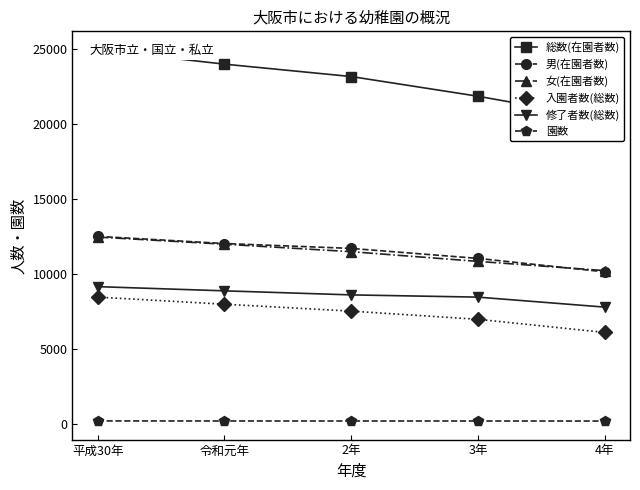

At which label does 修了者数(総数) reach its peak?

平成30年